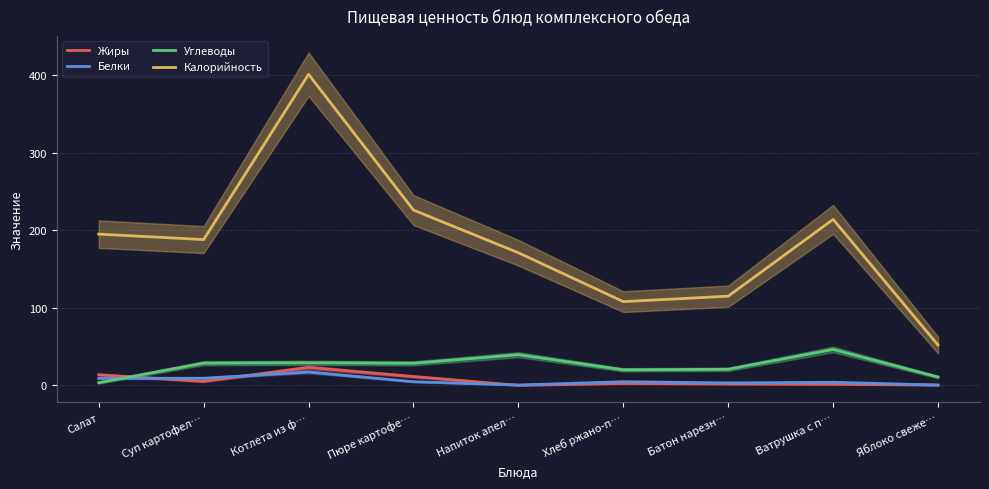

The Белки series shows 0.6 at Напиток апел…. True or false?

False